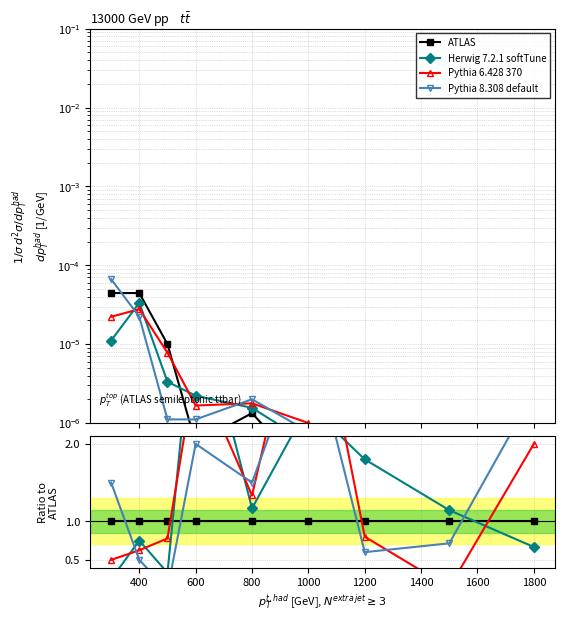

What is the lowest value of the Pythia 6.428 370 series?

0.1